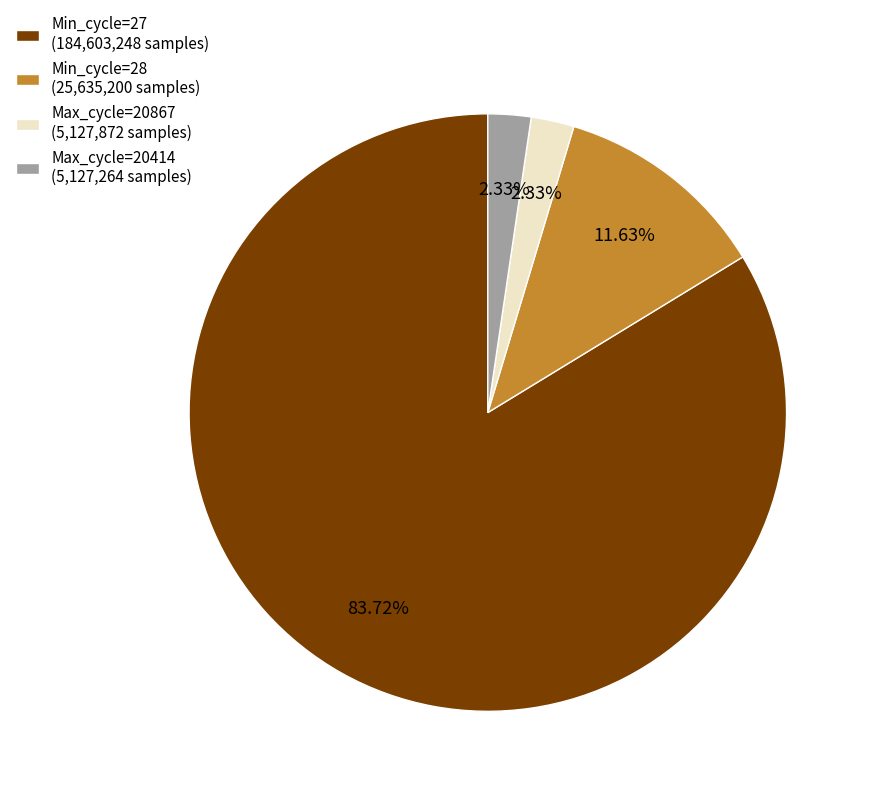

Is there a majority slice in this chart?

Yes